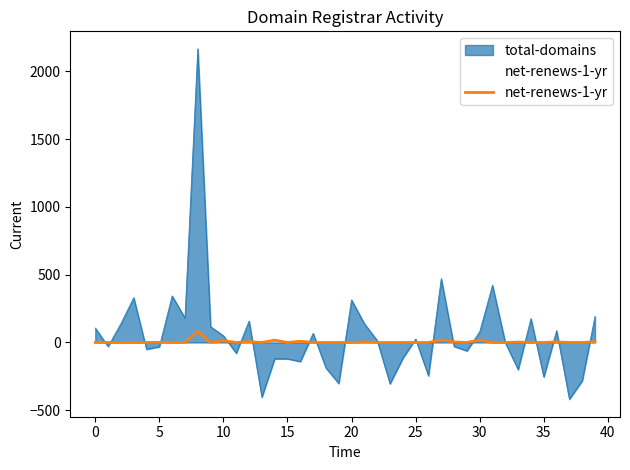

How many points are higher than both their immediate neighbors (excluding endpoints)?

11